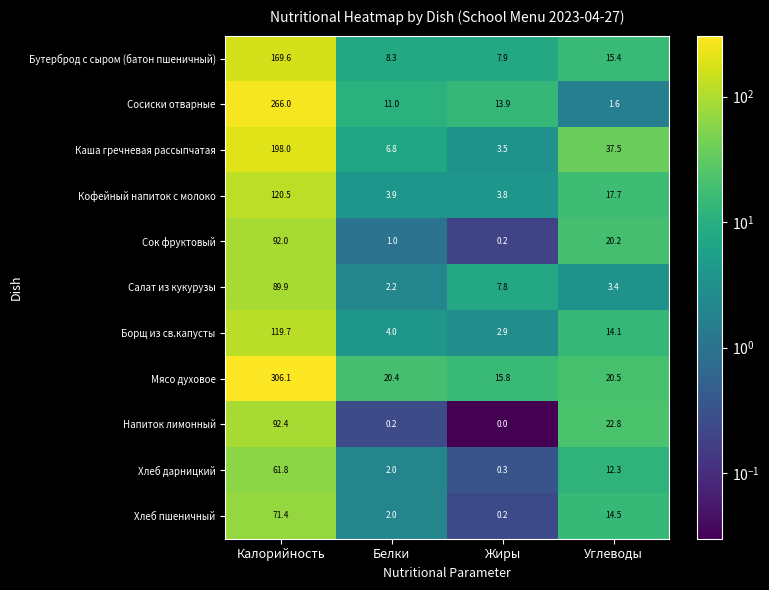

Rank the categories by Мясо духовое value from highest to lowest.

Калорийность, Углеводы, Белки, Жиры